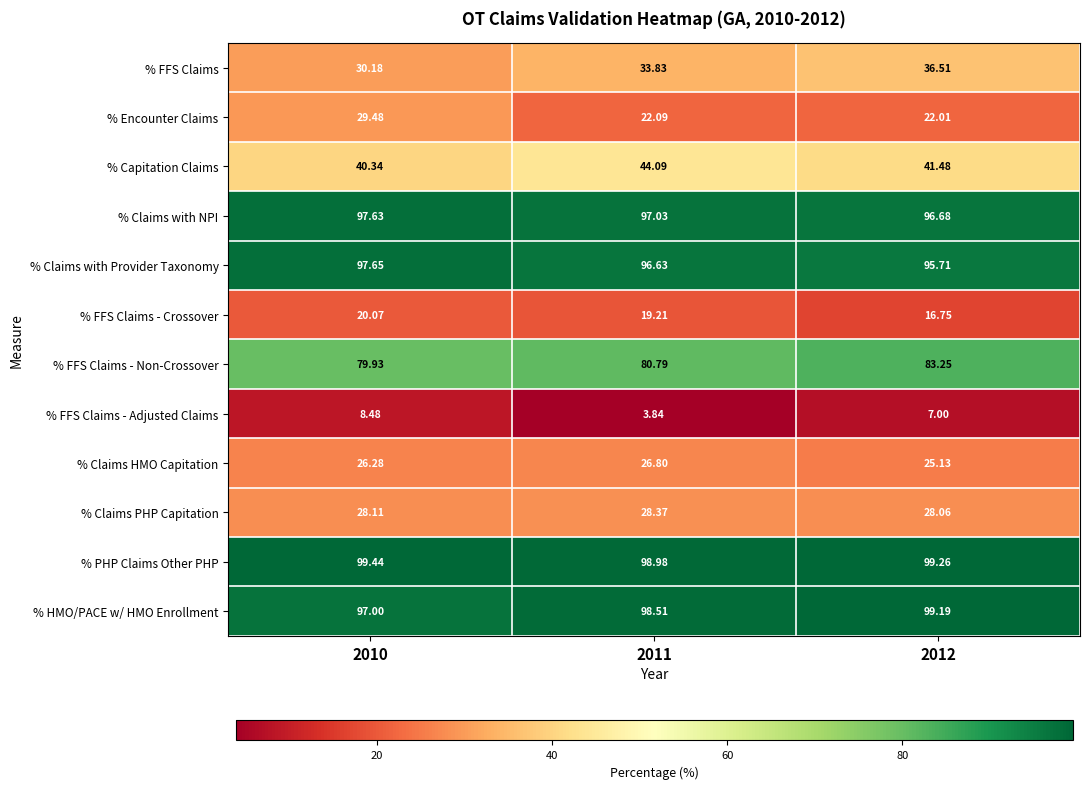

Is the value of % Claims with NPI at 2012 greater than the value of % Claims HMO Capitation at 2012?

Yes